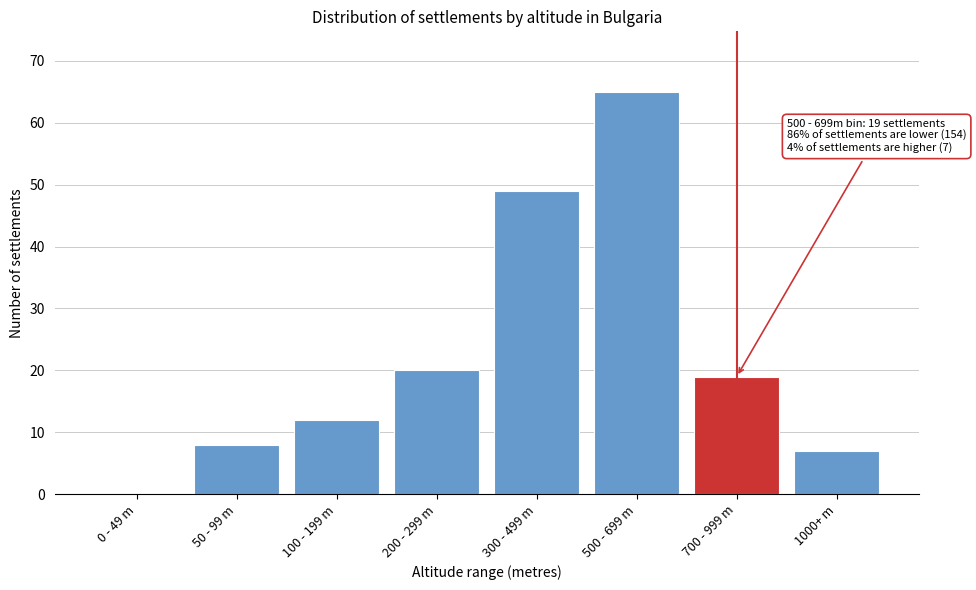

Reading left to right, list all the values displayed in this chart.

0 - 49 m=0	50 - 99 m=8	100 - 199 m=12	200 - 299 m=20	300 - 499 m=49	500 - 699 m=65	700 - 999 m=19	1000+ m=7